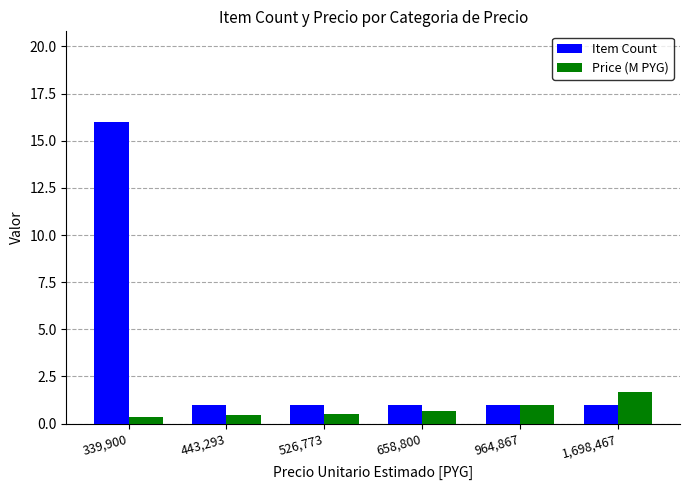

The value of Price (M PYG) at 658,800 is 0.7. True or false?

True